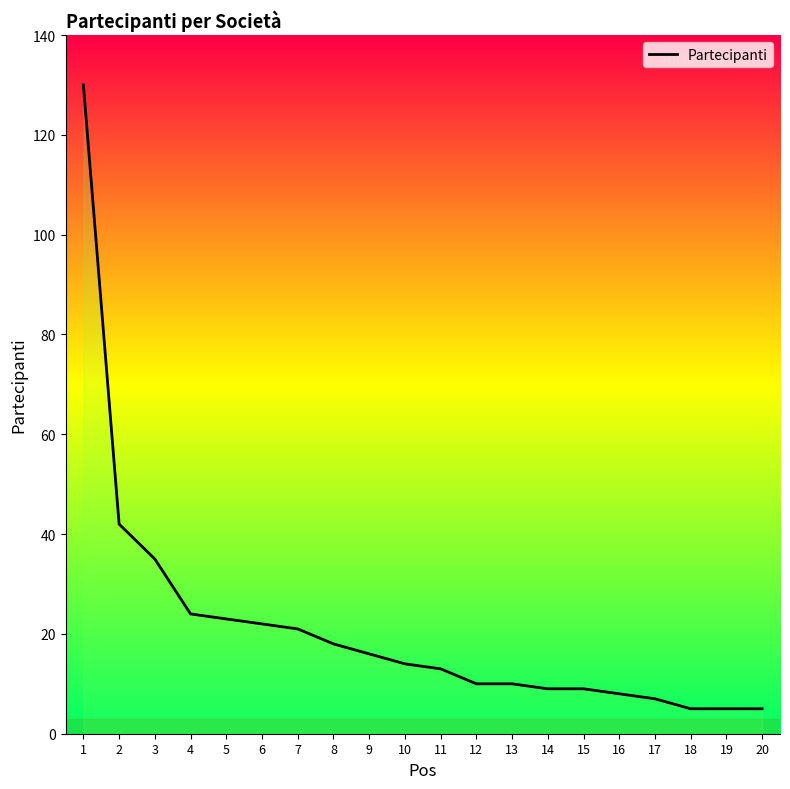

What is the smallest value displayed?

5